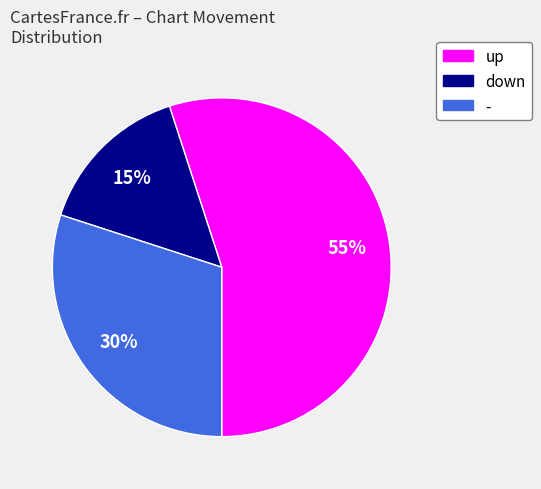

To the nearest percent, what portion does - represent?

30%